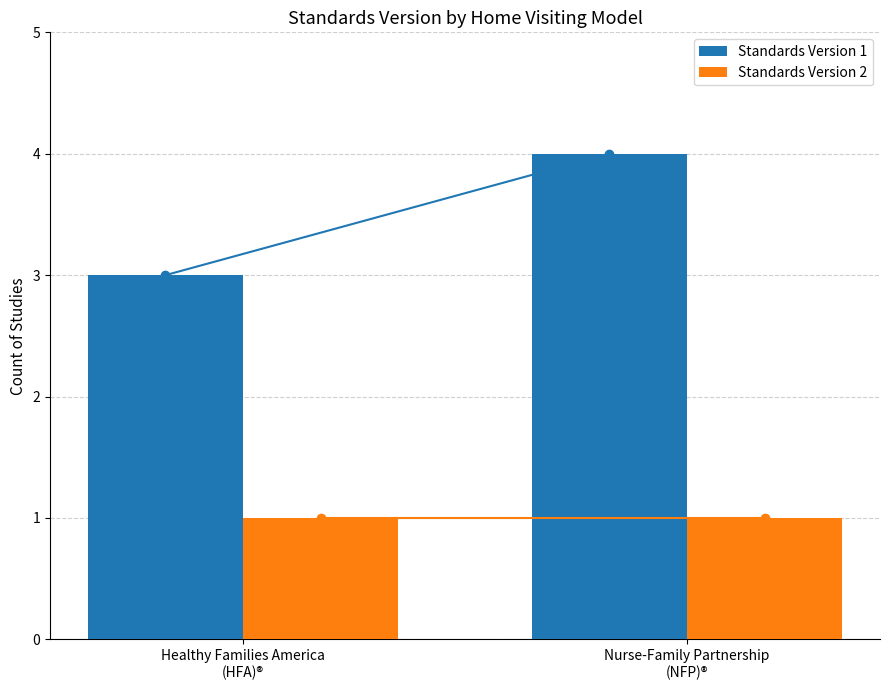

Which series has the largest range (max minus min)?

Standards Version 1